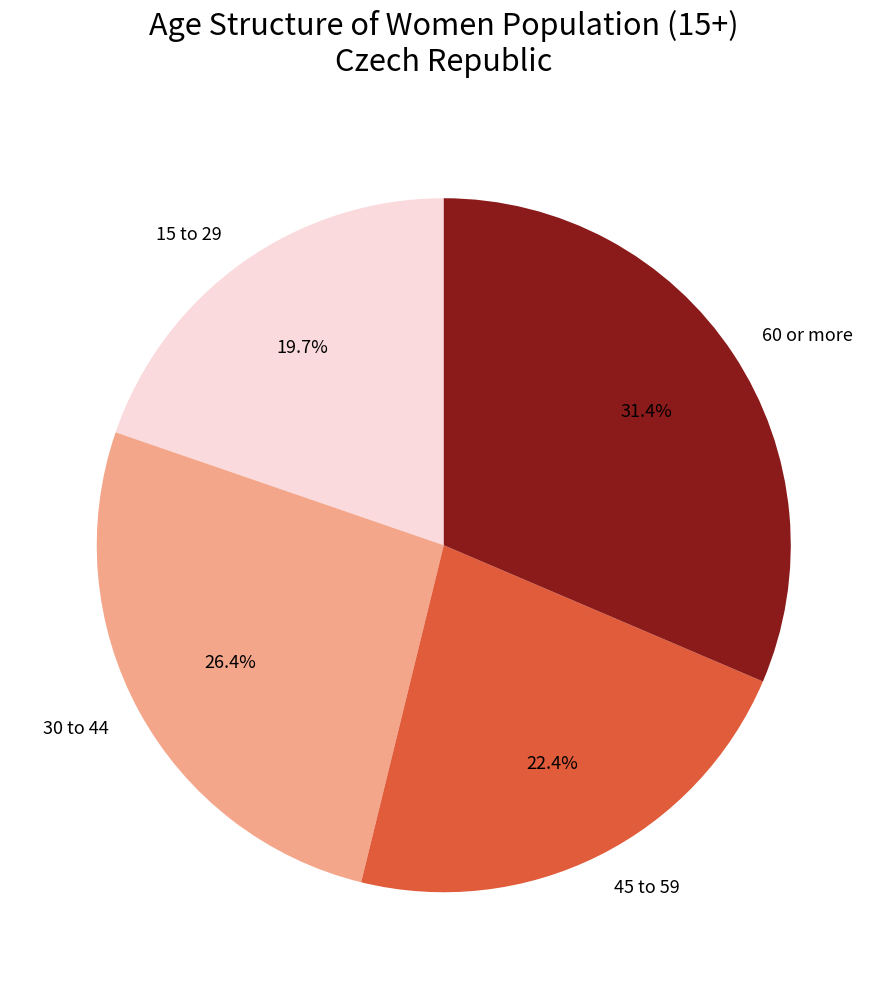

The 60 or more slice represents 39% of the pie. True or false?

False